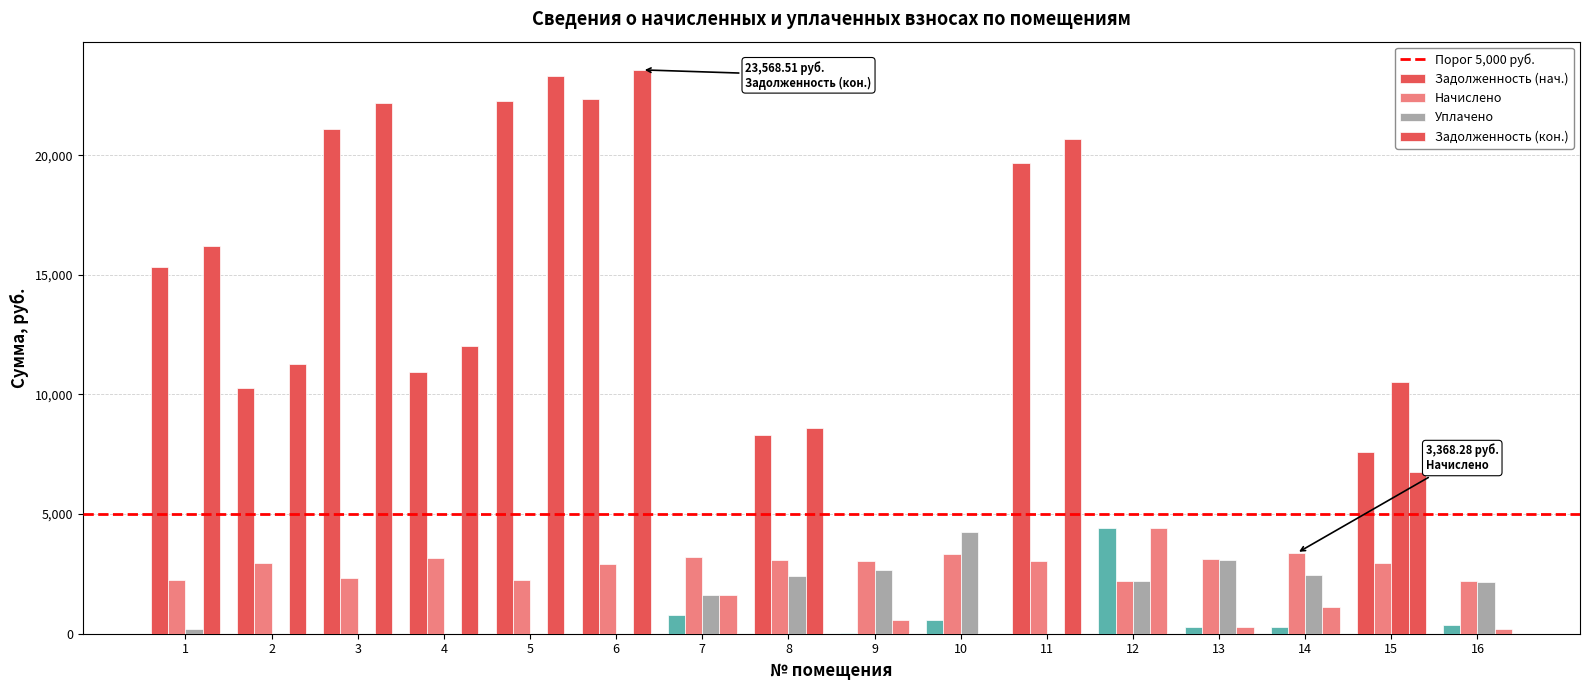

How many distinct data groups are displayed?

4